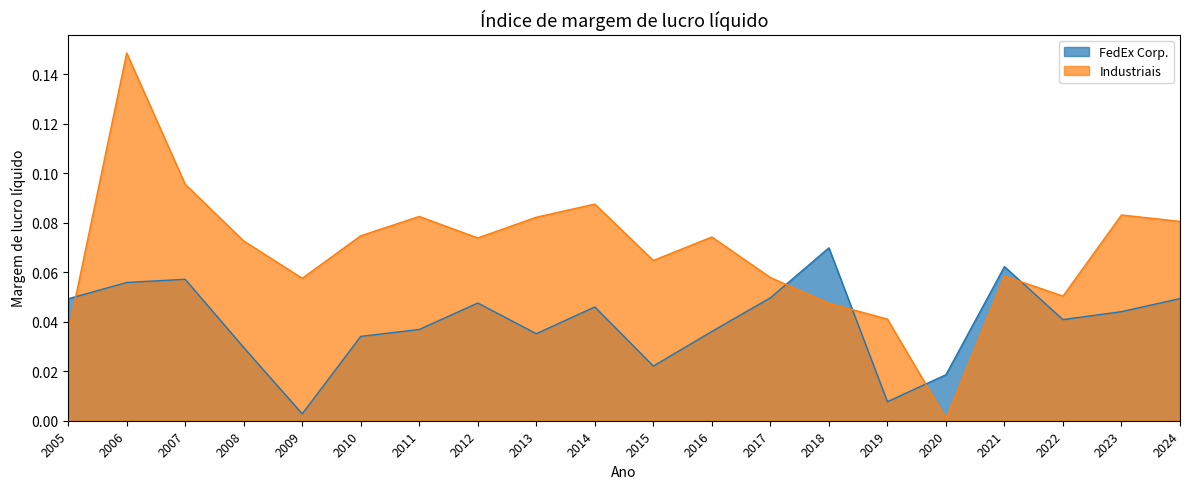

What is the average value of the Industriais series?

0.1